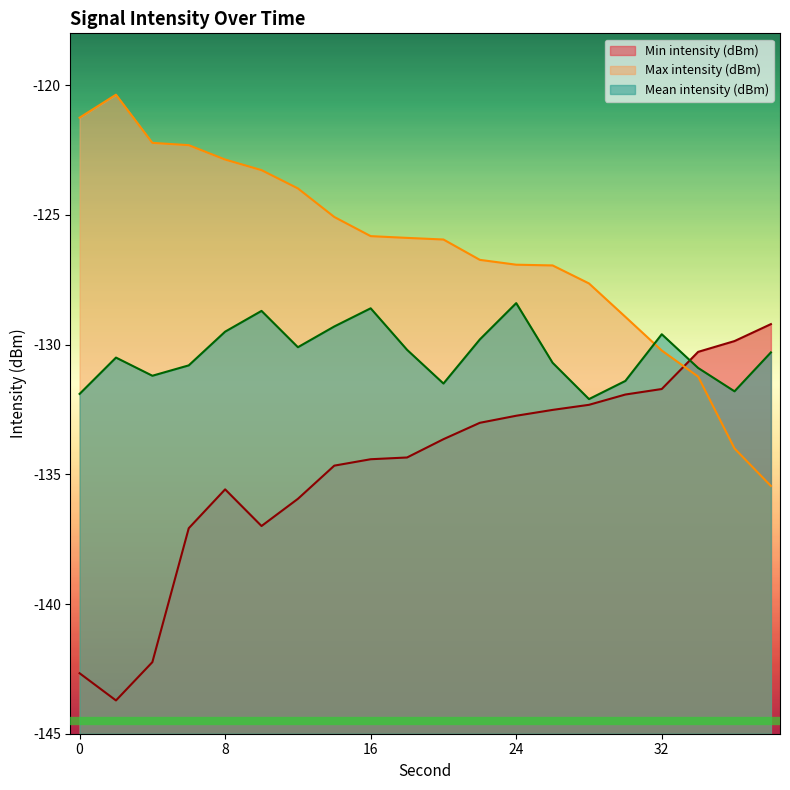

What is the difference between the Min intensity (dBm) values at 26 and 12?

3.4